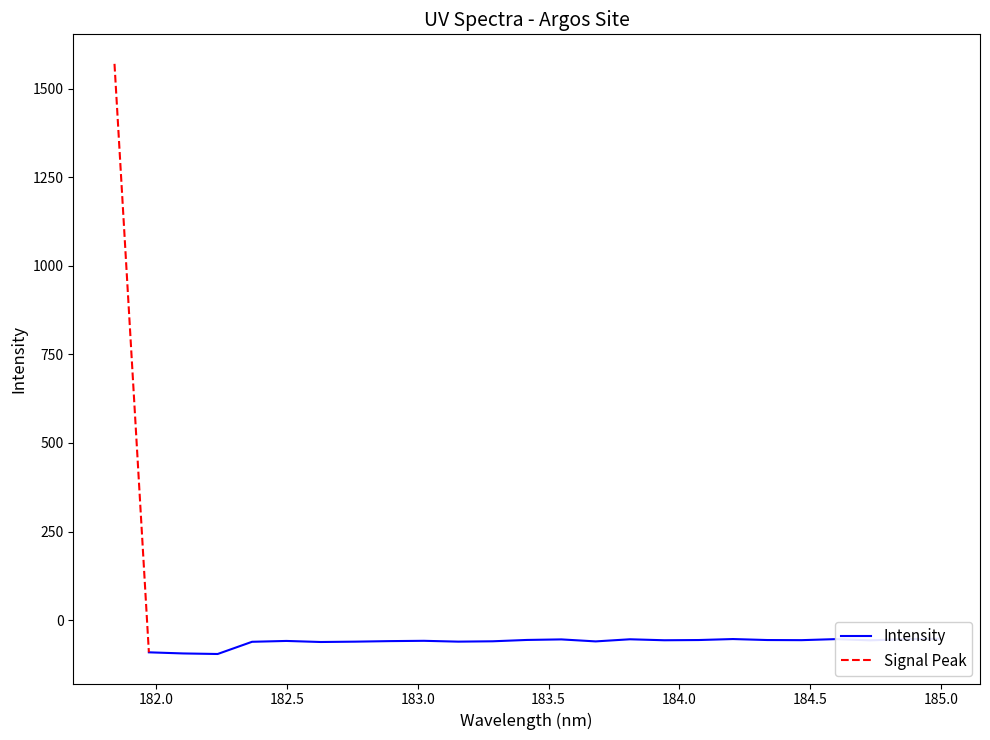

How many values in the Intensity series are below -56?

15